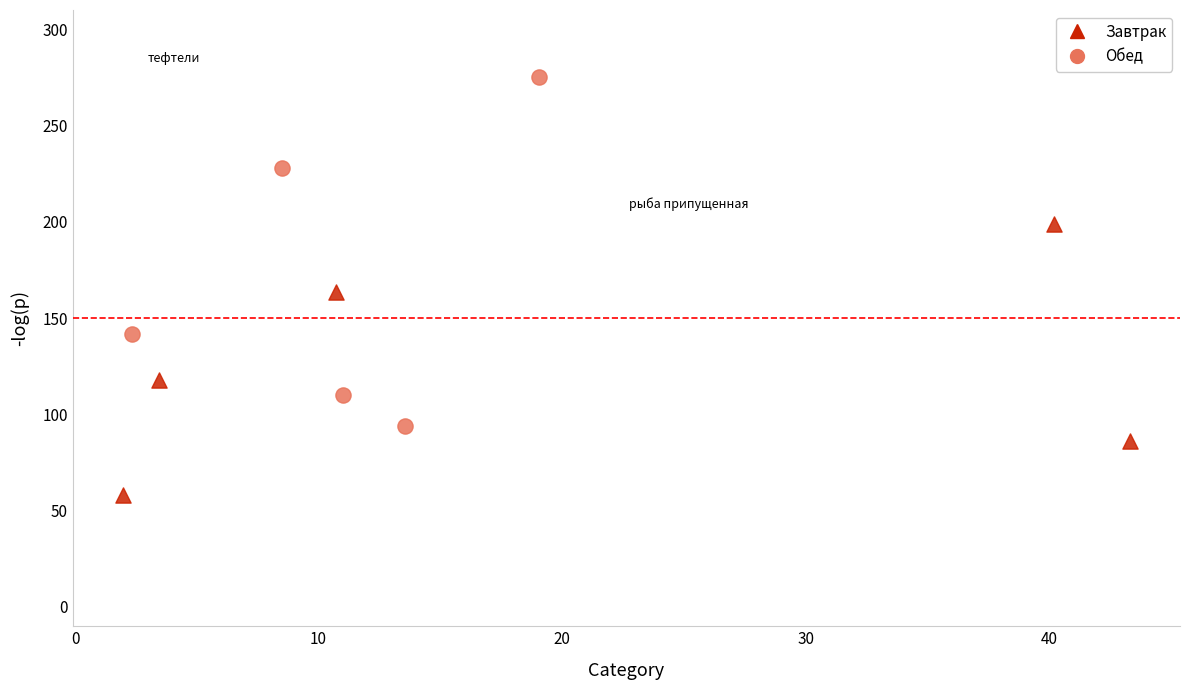

What are all the series names shown in the legend?

Завтрак, Обед